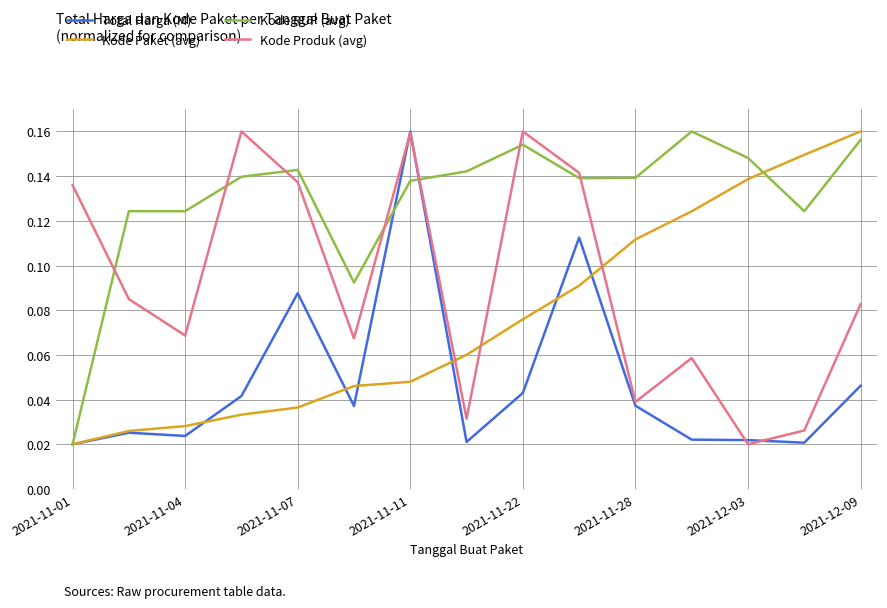

Which series has the largest total across all categories?

Kode RUP (avg)